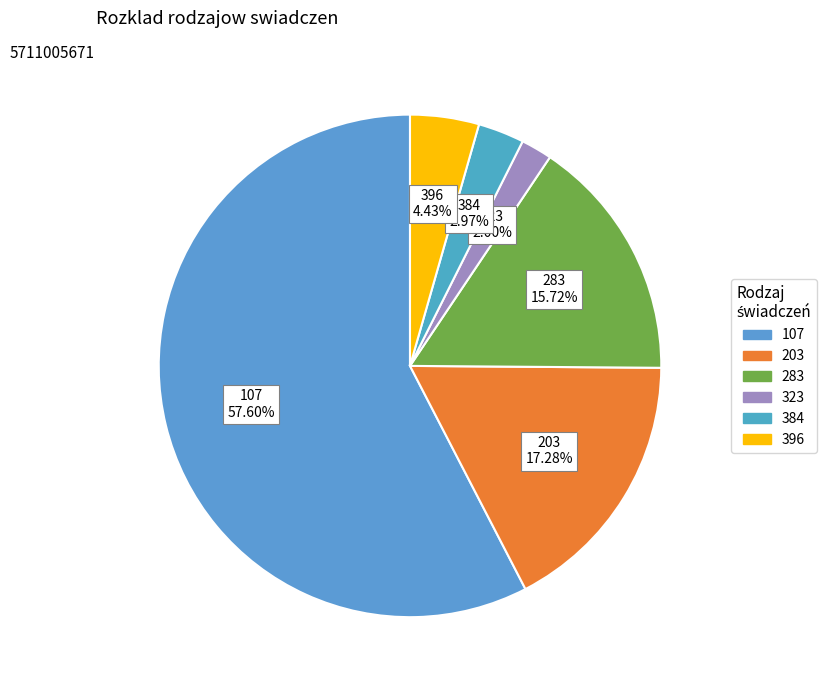

True or false: 384 accounts for 3% of the total.

True